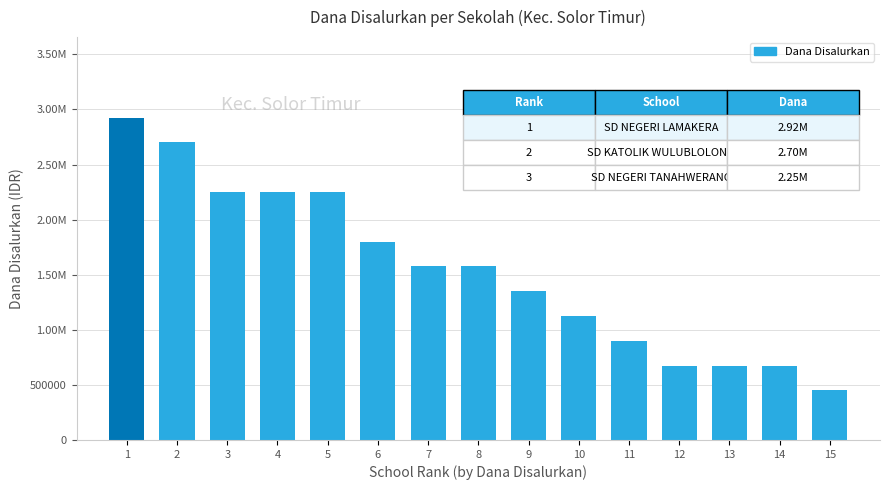

What is the value of the 10th bar from the left?

1125000